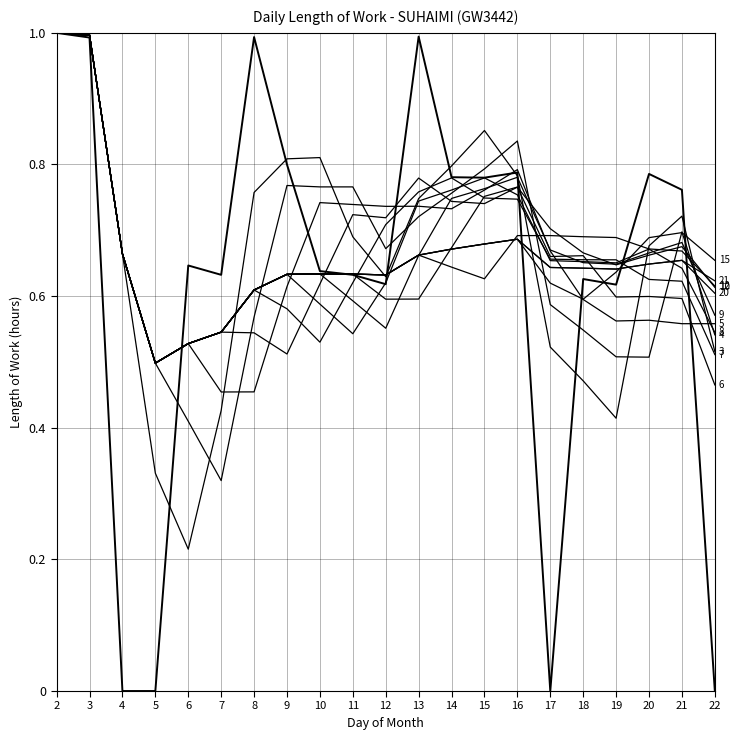

How many lines are shown in the chart?

13